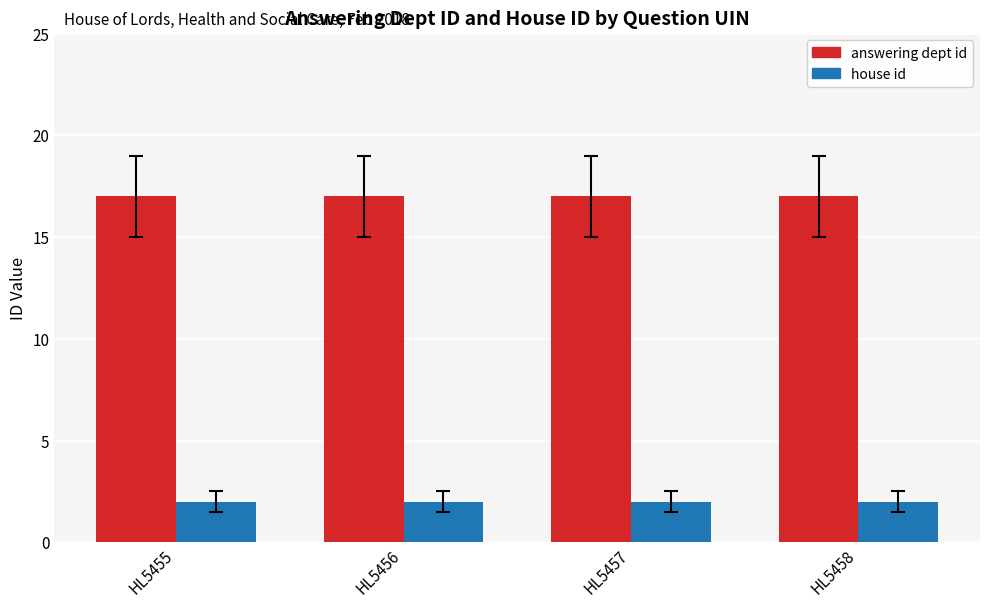

Reading left to right, list all the values displayed in this chart.

answering dept id: HL5455=17	HL5456=17	HL5457=17	HL5458=17
house id: HL5455=2	HL5456=2	HL5457=2	HL5458=2